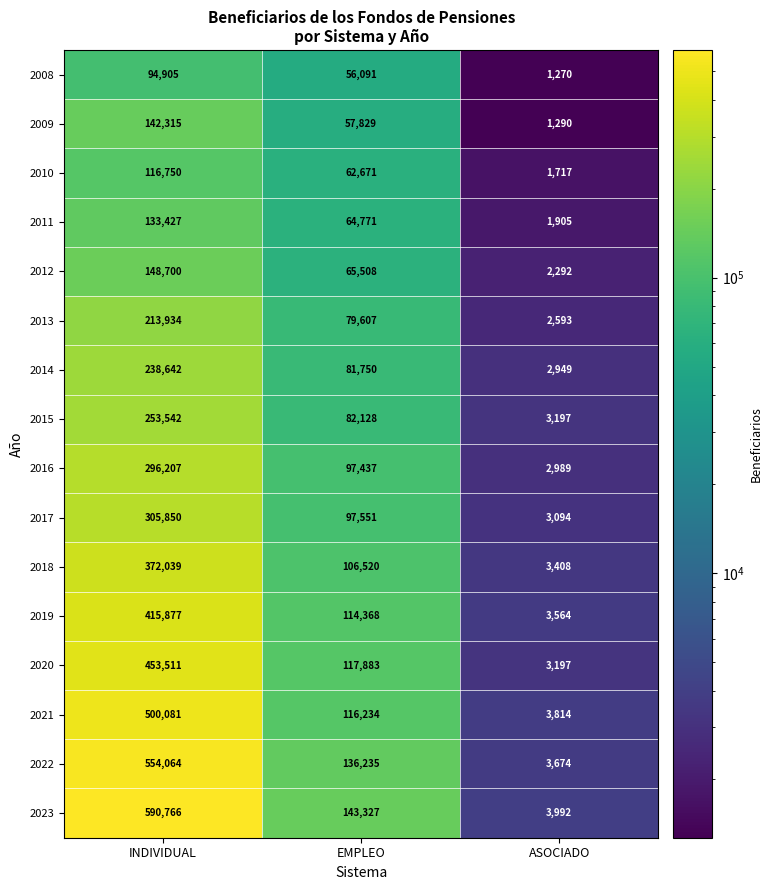

What is the minimum value for 2020?

3197